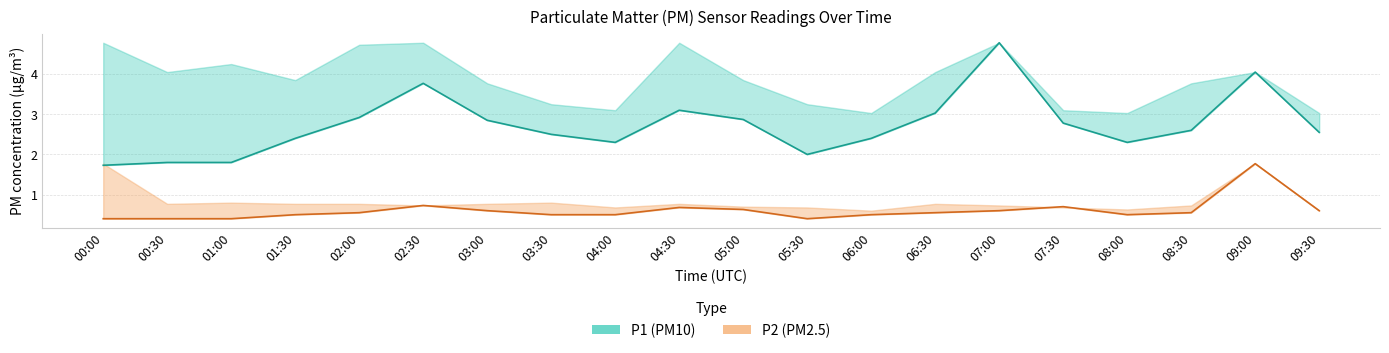

What is the label of the 14th point from the right?

03:00